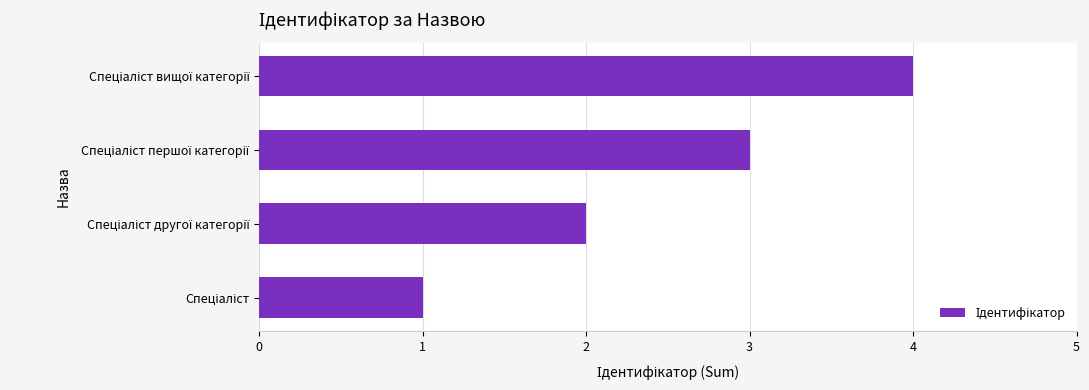

What is the maximum value shown in the chart?

4